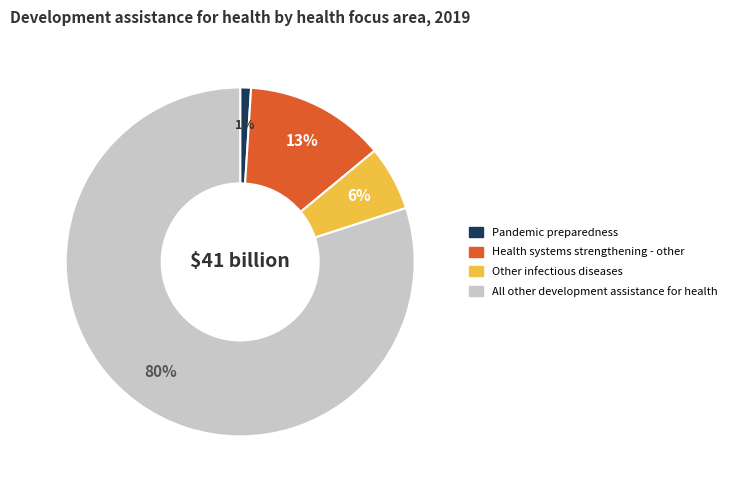

To the nearest percent, what is the average slice percentage?

25%